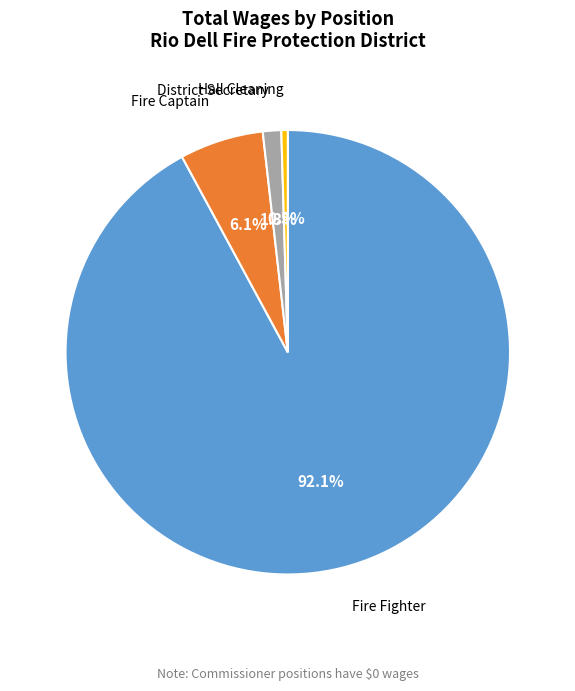

Is it true that Fire Captain is 6% of the pie?

True